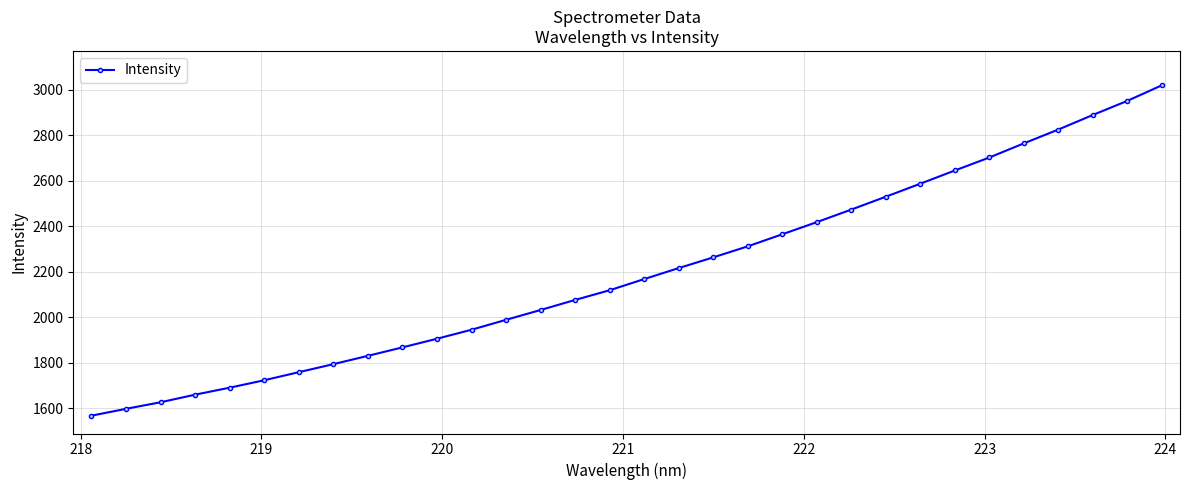

What is the difference between the second highest and minimum values?

1385.1